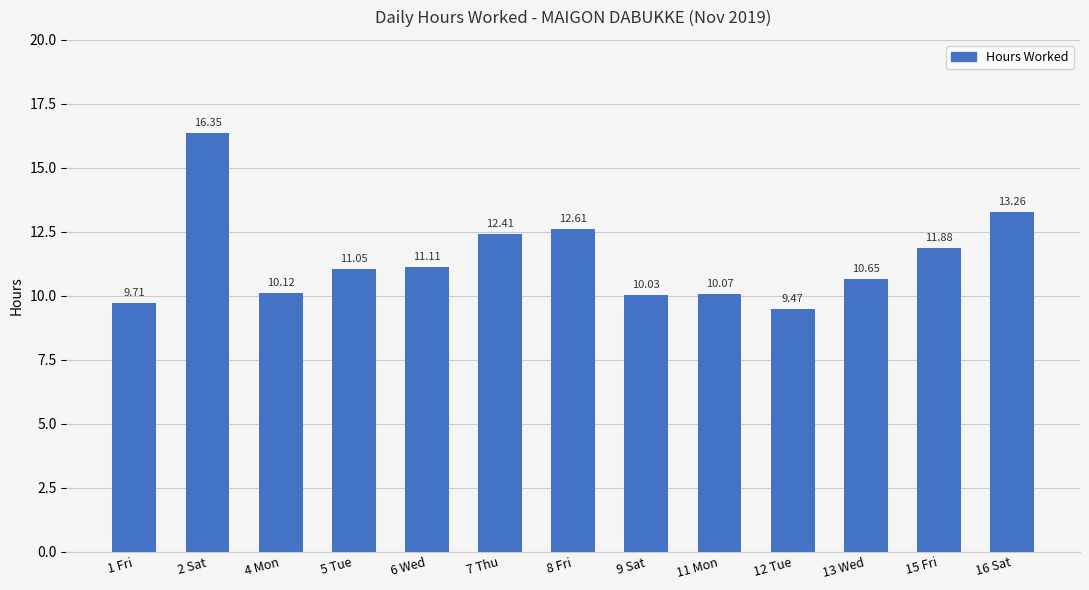

List the labels in order of value, smallest first.

12 Tue, 1 Fri, 9 Sat, 11 Mon, 4 Mon, 13 Wed, 5 Tue, 6 Wed, 15 Fri, 7 Thu, 8 Fri, 16 Sat, 2 Sat